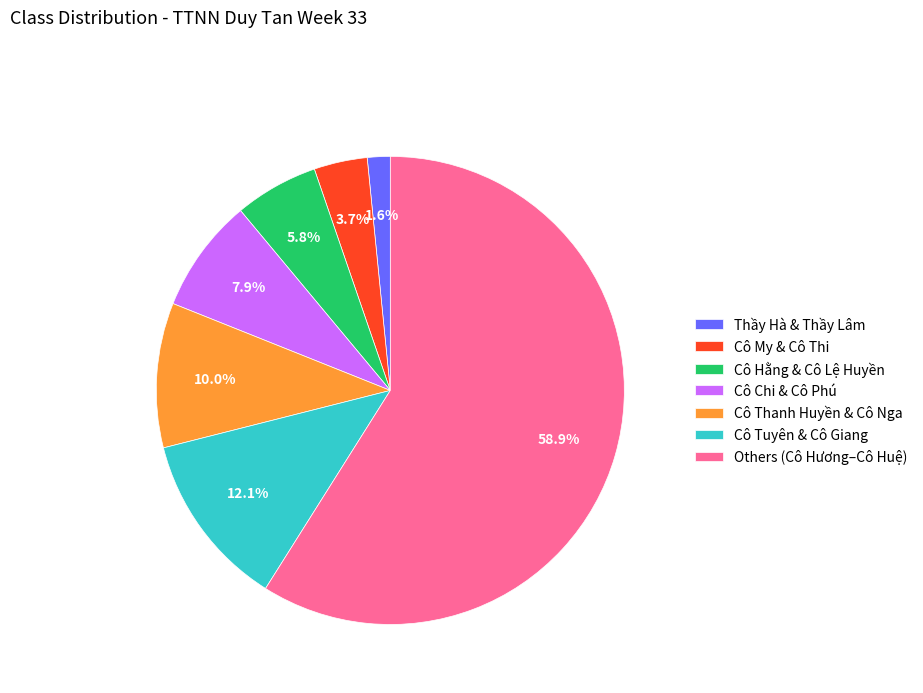

Rank the categories by value from lowest to highest.

Thầy Hà & Thầy Lâm, Cô My & Cô Thi, Cô Hằng & Cô Lệ Huyền, Cô Chi & Cô Phú, Cô Thanh Huyền & Cô Nga, Cô Tuyên & Cô Giang, Others (Cô Hương–Cô Huệ)